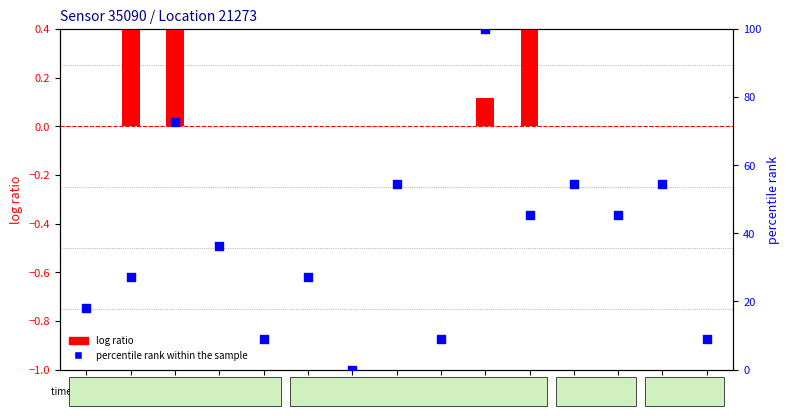

Between 00:33 and 00:18, which is larger?

00:18